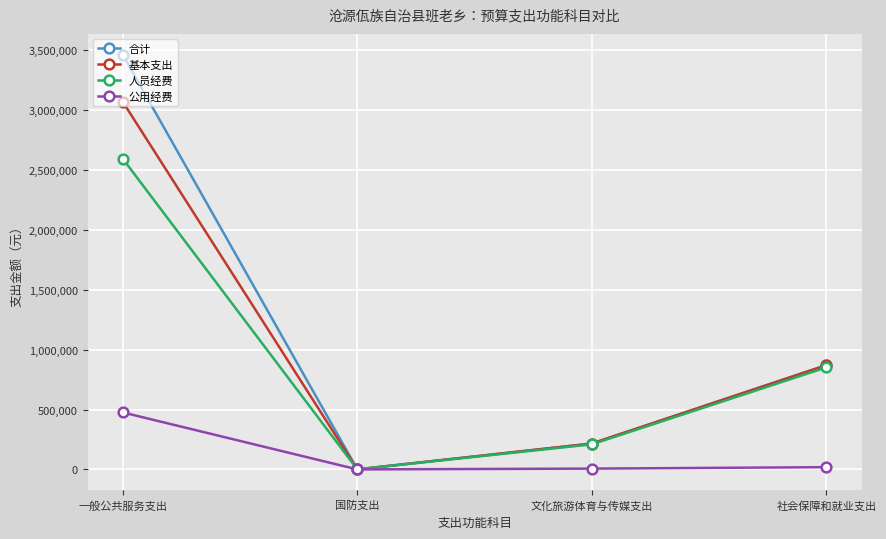

What is the total value across all series at 社会保障和就业支出?

2611339.8